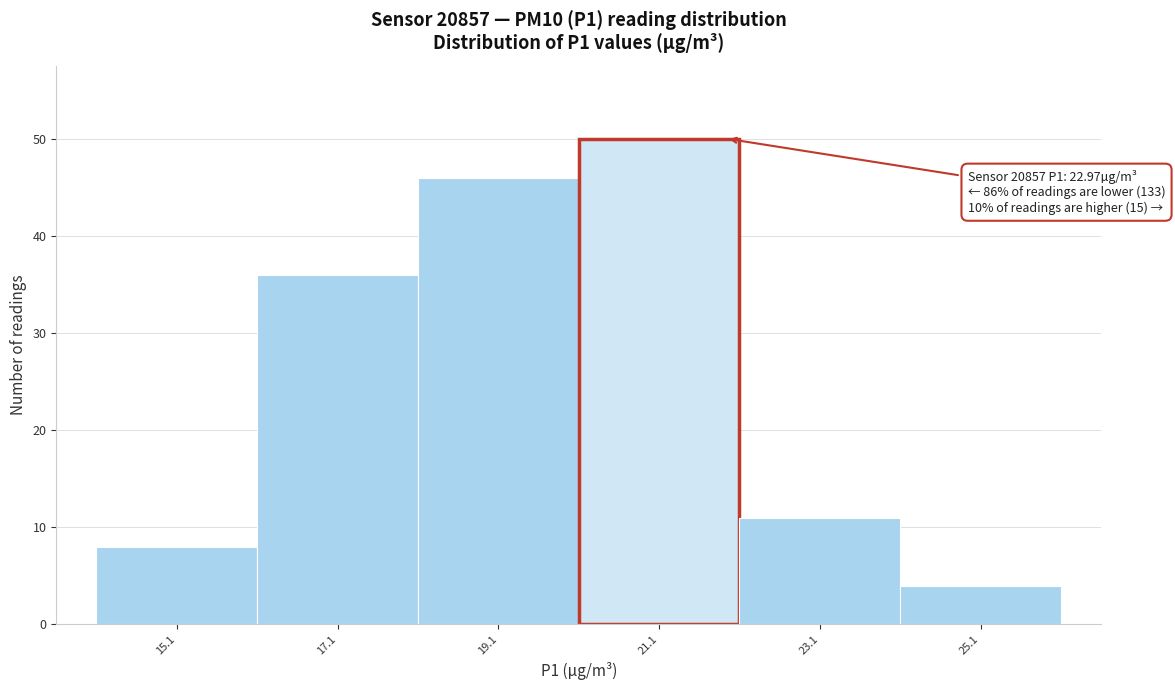

Reading right to left, list all the values displayed in this chart.

4	11	50	46	36	8